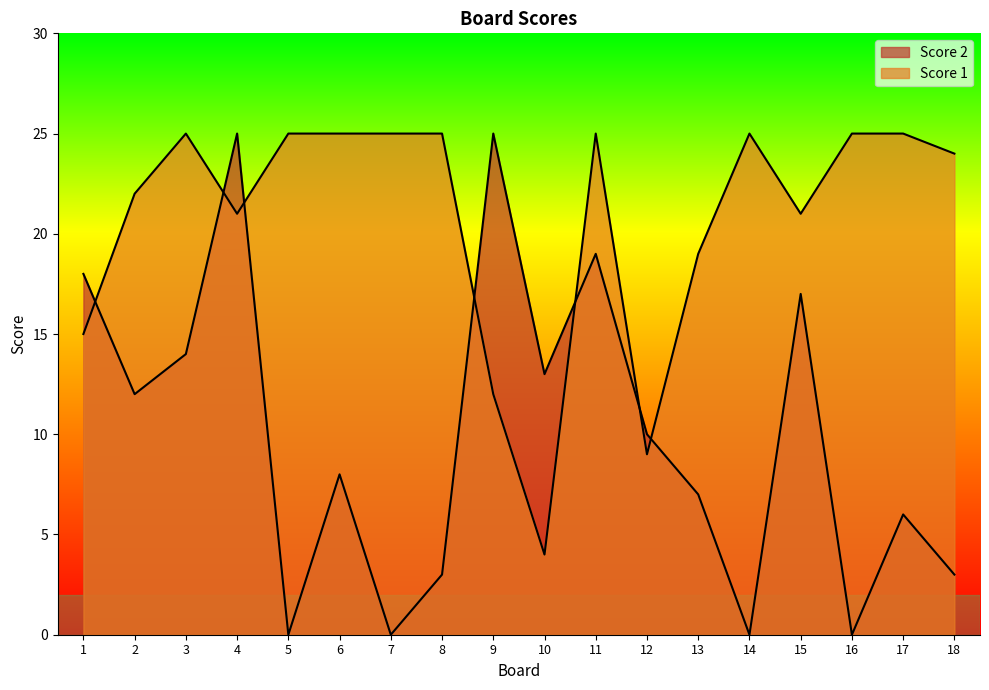

List the series in order of their peak value, highest first.

Score 2, Score 1